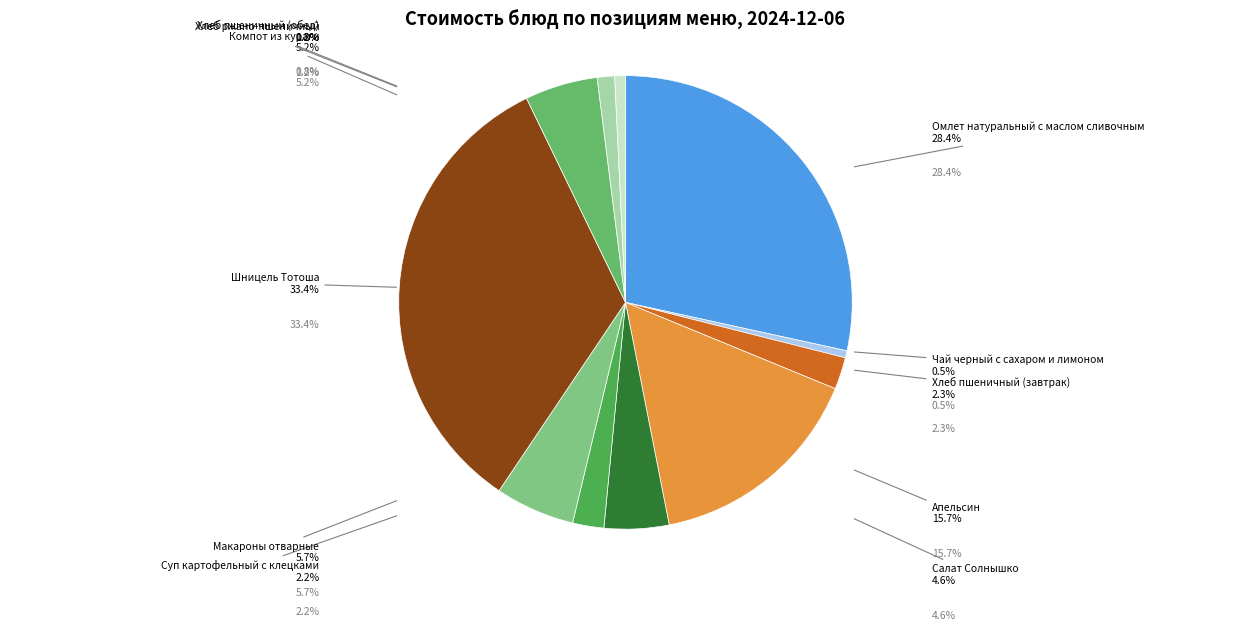

How many segments does this pie chart have?

11